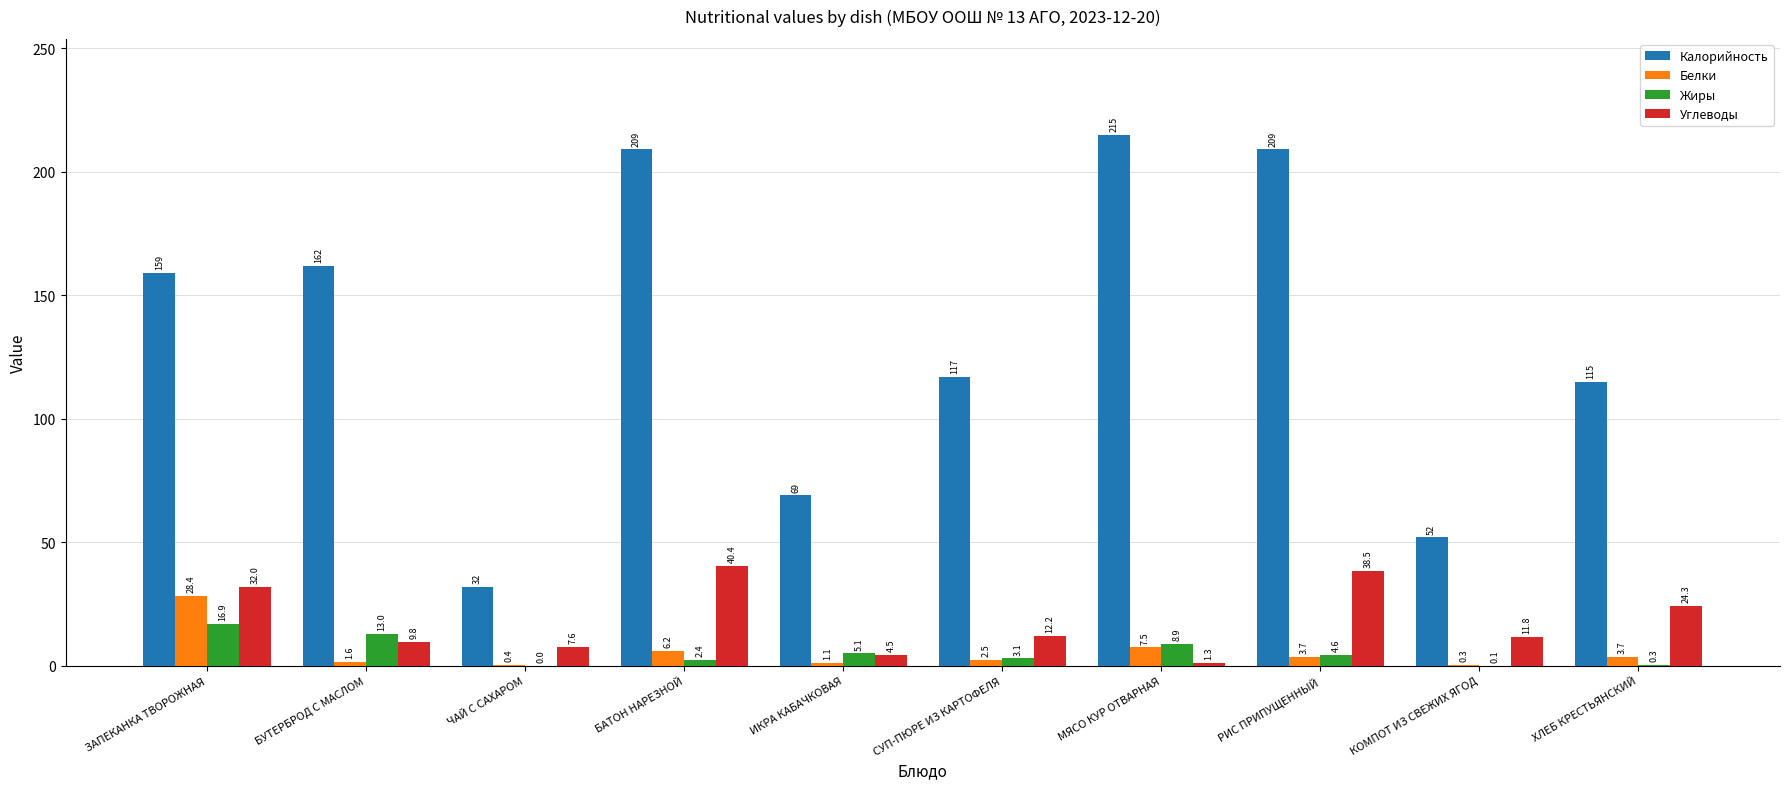

How many groups of bars are there?

10